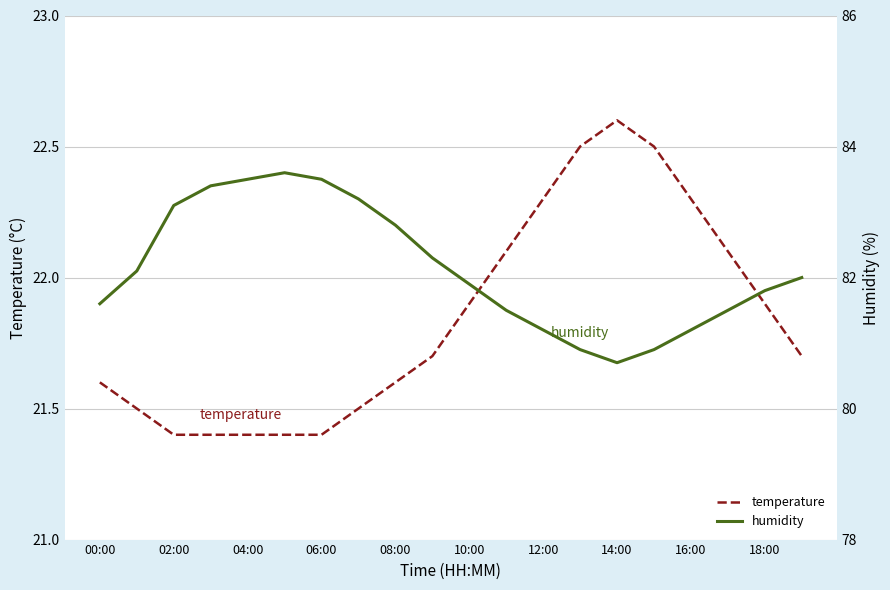

How many lines are shown in the chart?

2